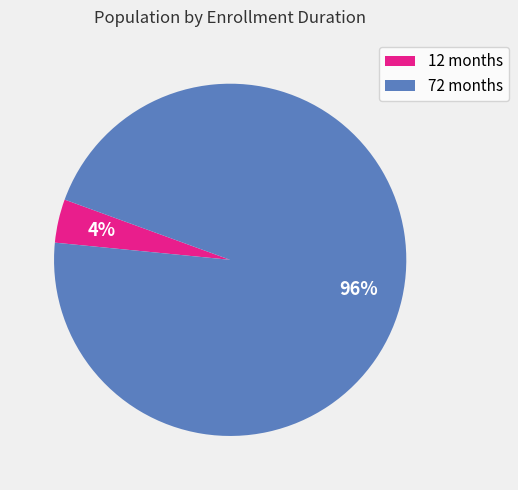

Do 12 months and 72 months together represent more than half of the pie?

Yes